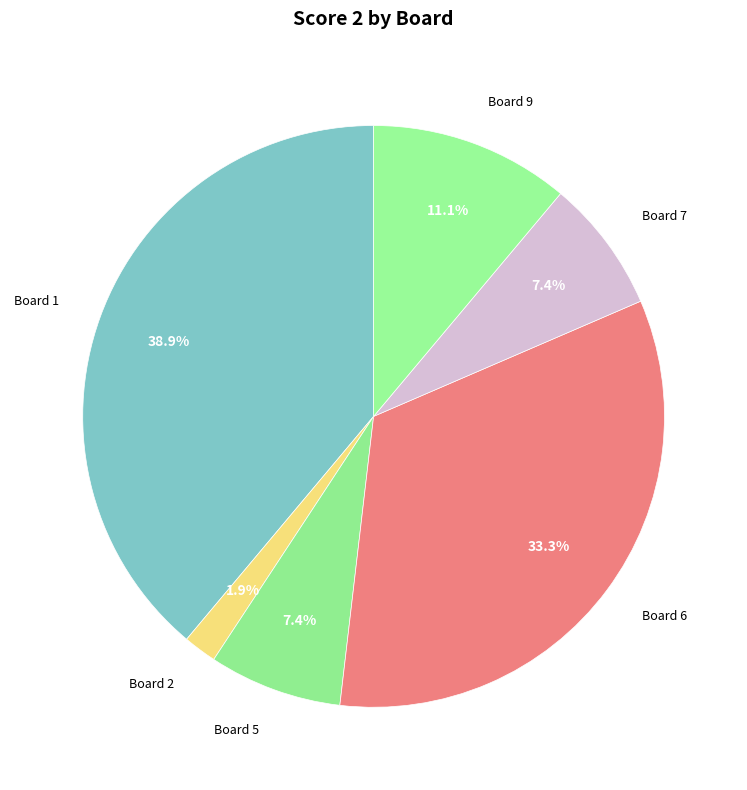

How many slices are in this pie chart?

6